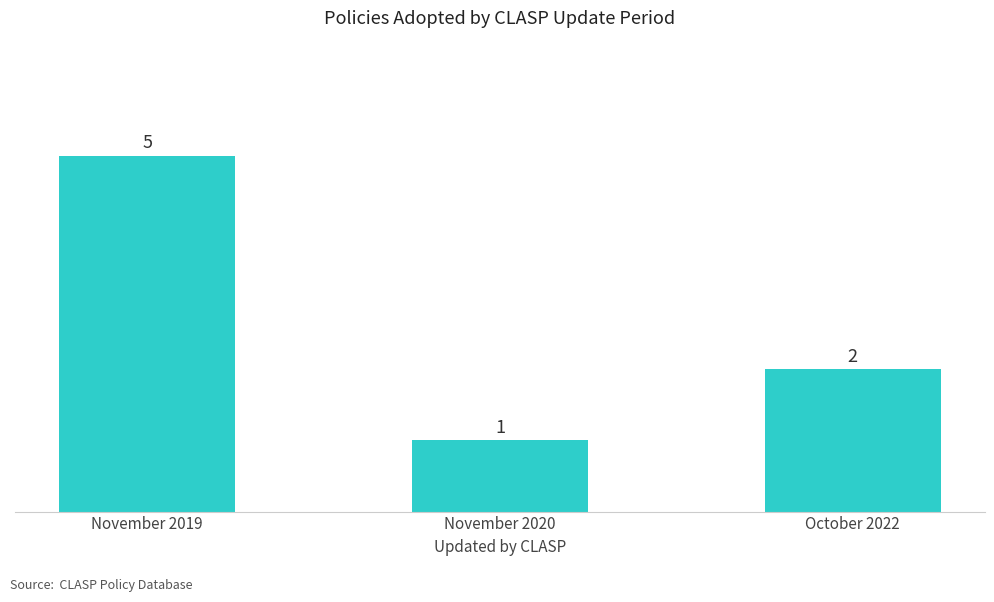

At which label is the value closest to 3?

October 2022